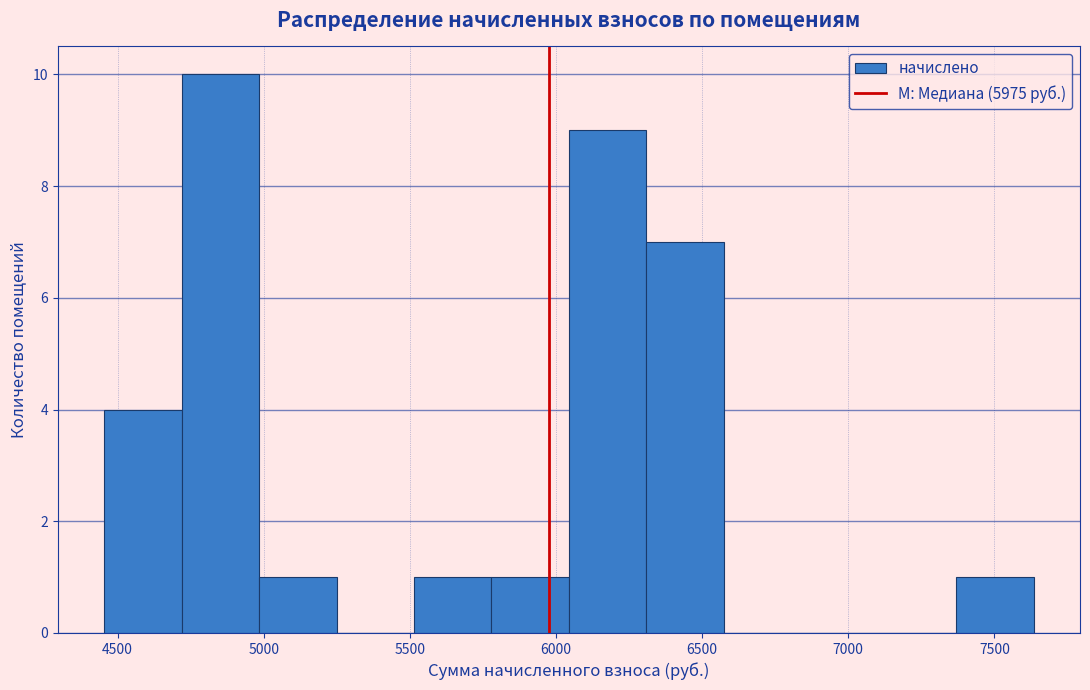

How tall is the bar that spans 7350 to 7650 on the x-axis? Neither the bar edges nor the heights are printed on the chart, so give them approximately, as read against the axes.

1